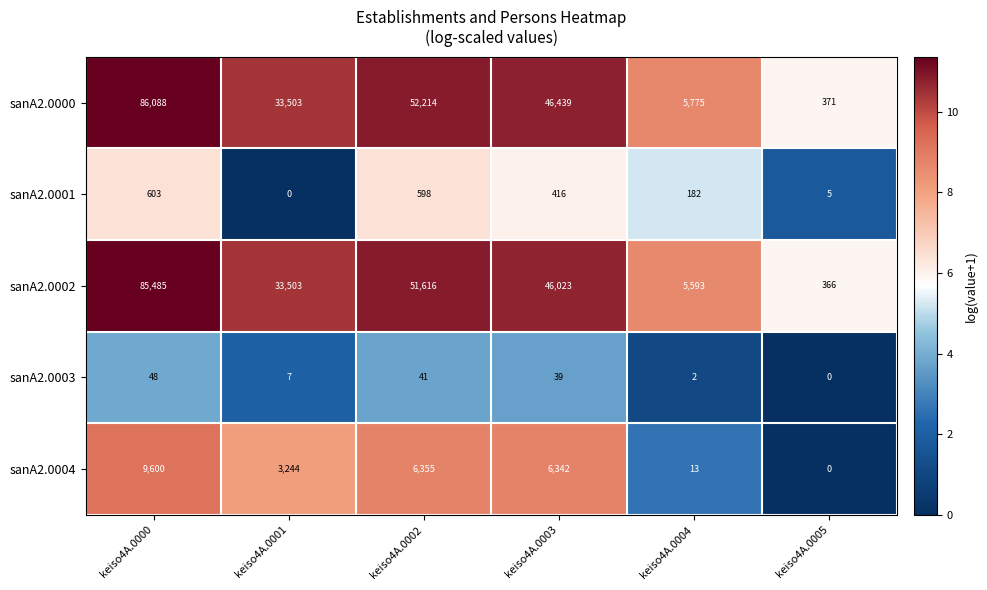

List the series in order of their peak value, lowest first.

sanA2.0003, sanA2.0001, sanA2.0004, sanA2.0002, sanA2.0000